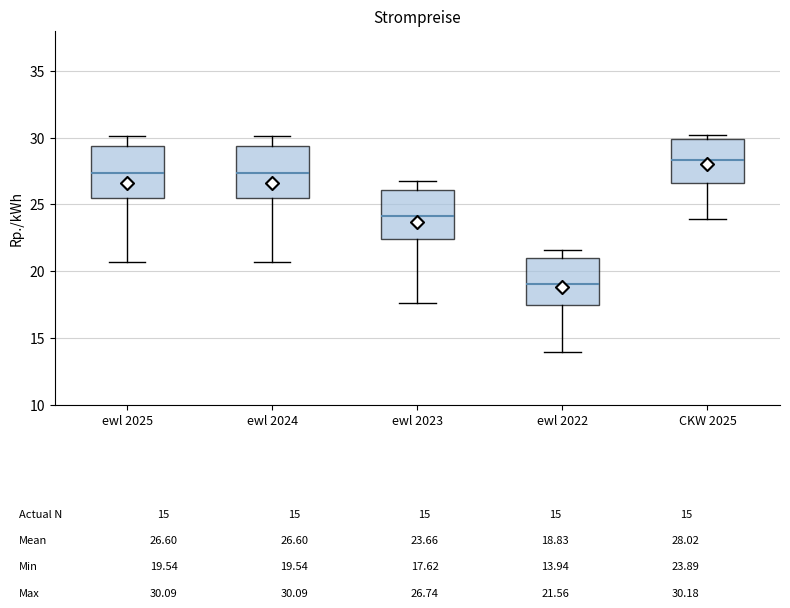

Which box's median line is the lowest?

ewl 2022